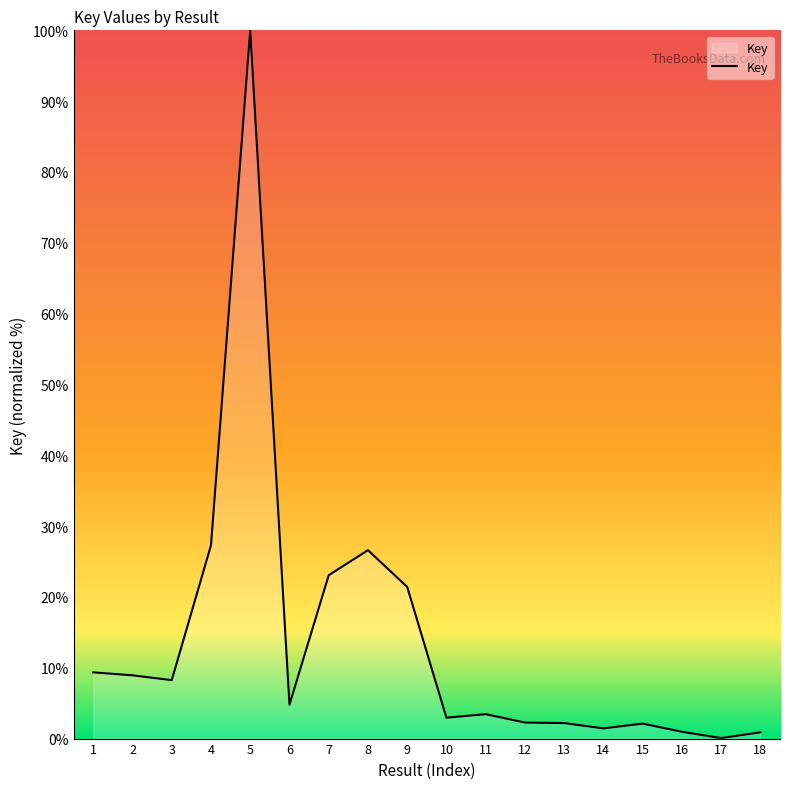

What is the greatest value displayed?

100.0